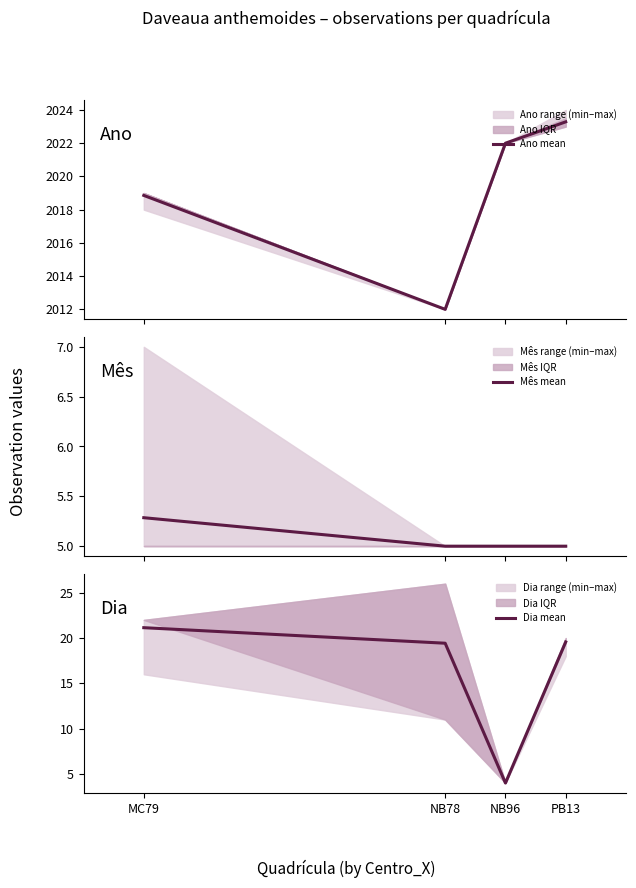

Reading right to left, extract all data points from this chart.

Ano mean: PB13=2023.3	NB96=2022.0	NB78=2012.0	MC79=2018.9
Mês mean: PB13=5.0	NB96=5.0	NB78=5.0	MC79=5.3
Dia mean: PB13=19.6	NB96=4.0	NB78=19.4	MC79=21.1